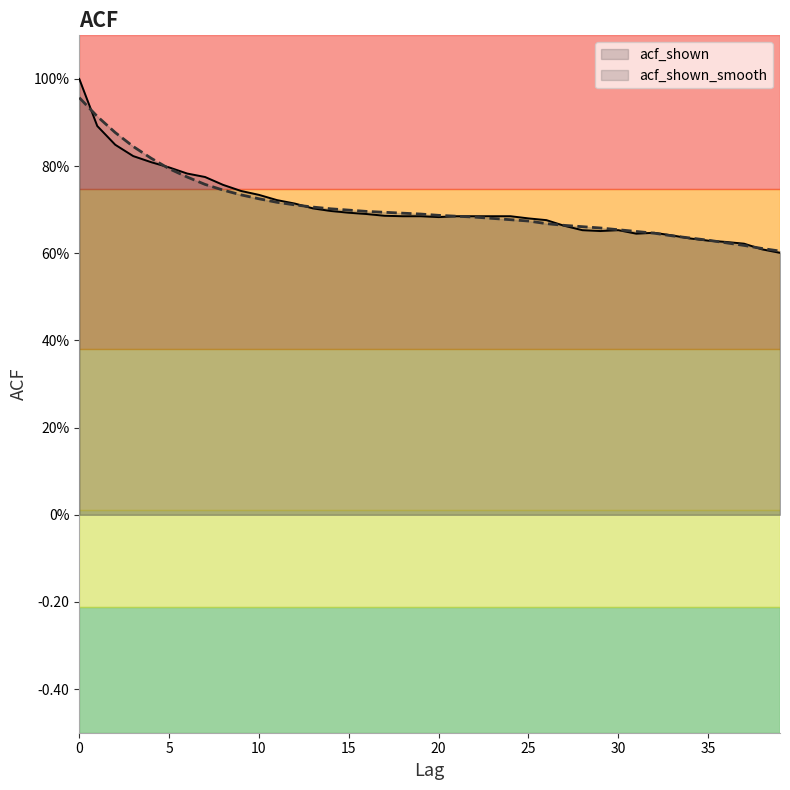

True or false: acf_shown_smooth has more than 2 interior local peaks.

False